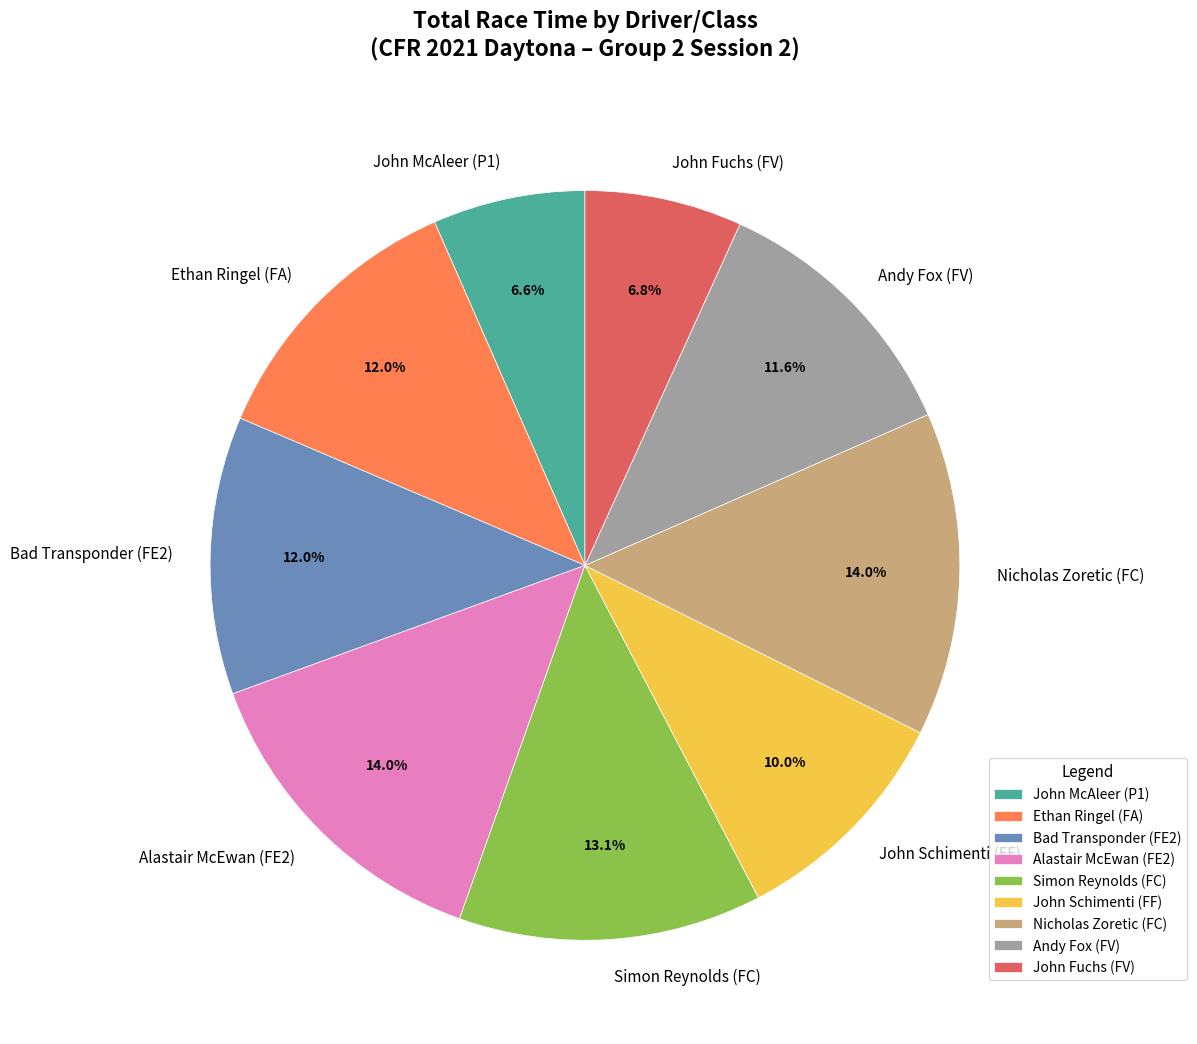

The John McAleer (P1) slice represents 17% of the pie. True or false?

False